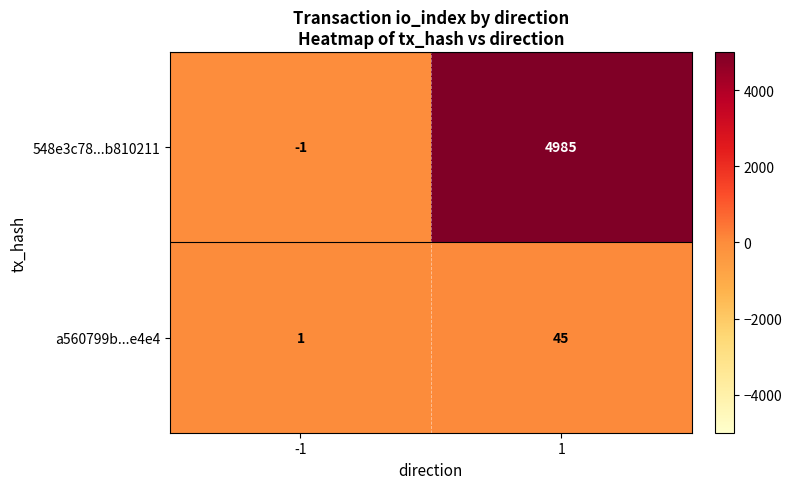

What is the average value of the a560799b...e4e4 series?

23